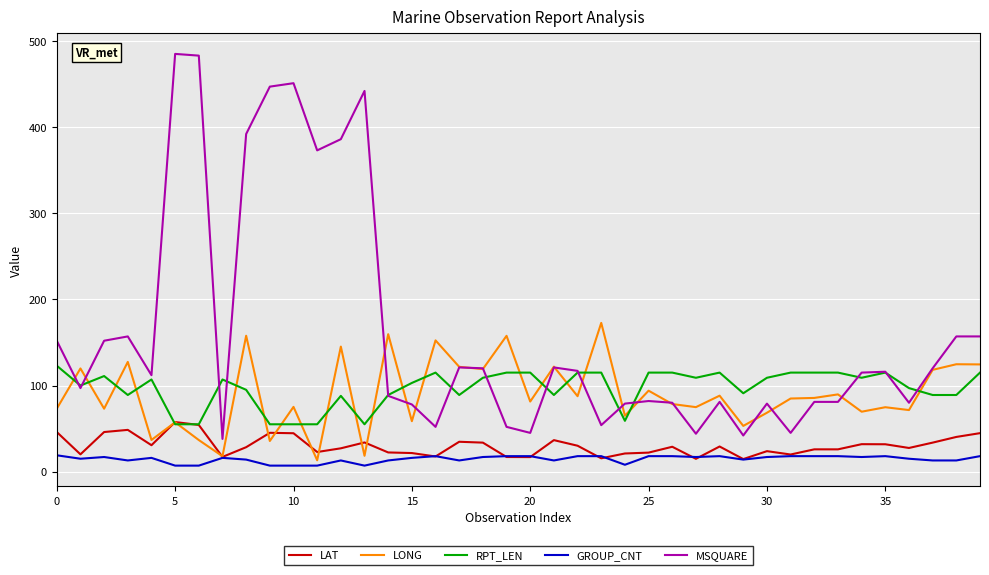

What is the maximum value for LONG?

172.7